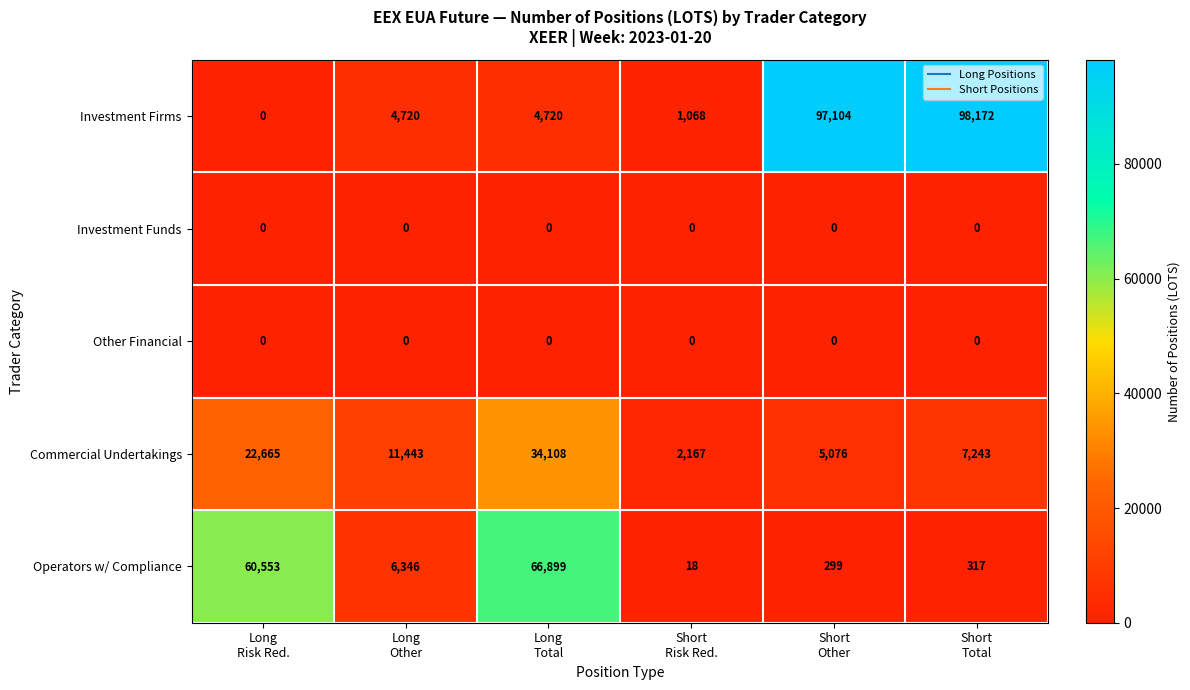

Which series has the largest range (max minus min)?

Investment Firms